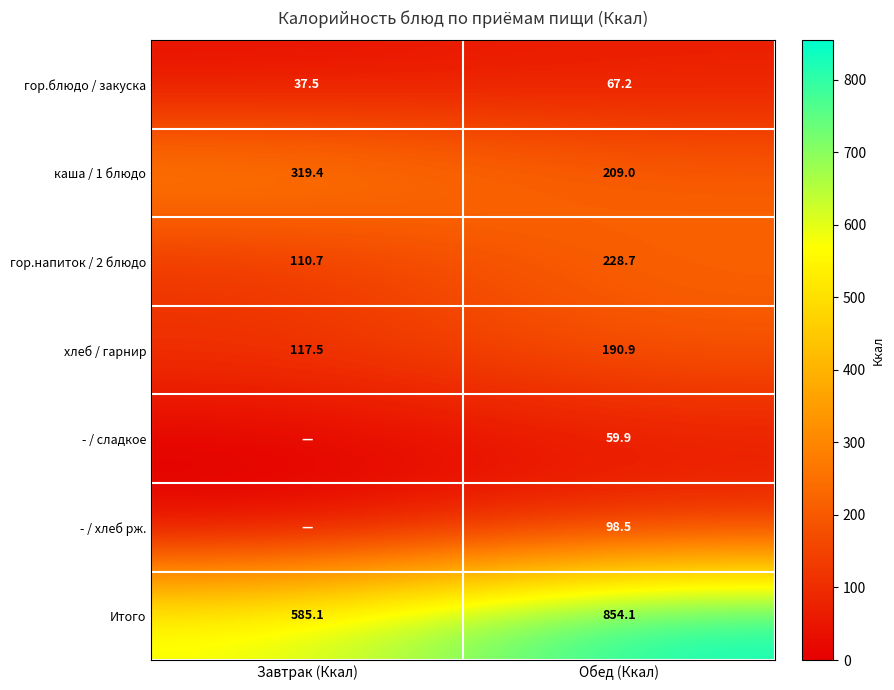

Is the value of гор.напиток / 2 блюдо at Завтрак (Ккал) greater than the value of - / сладкое at Обед (Ккал)?

Yes